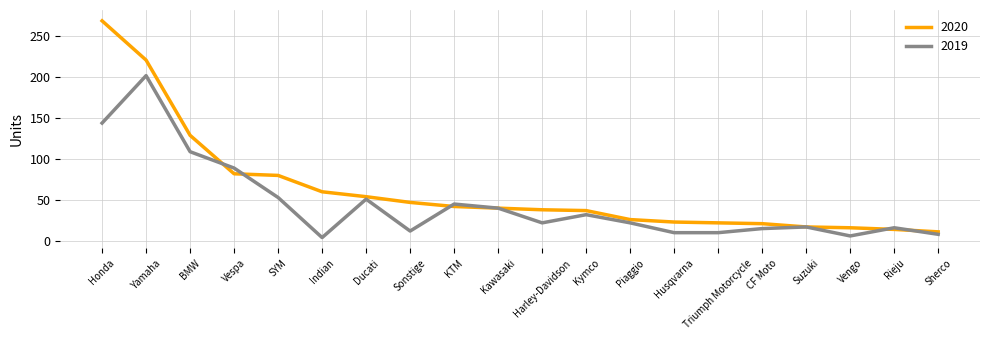

Which series has the largest total across all categories?

2020